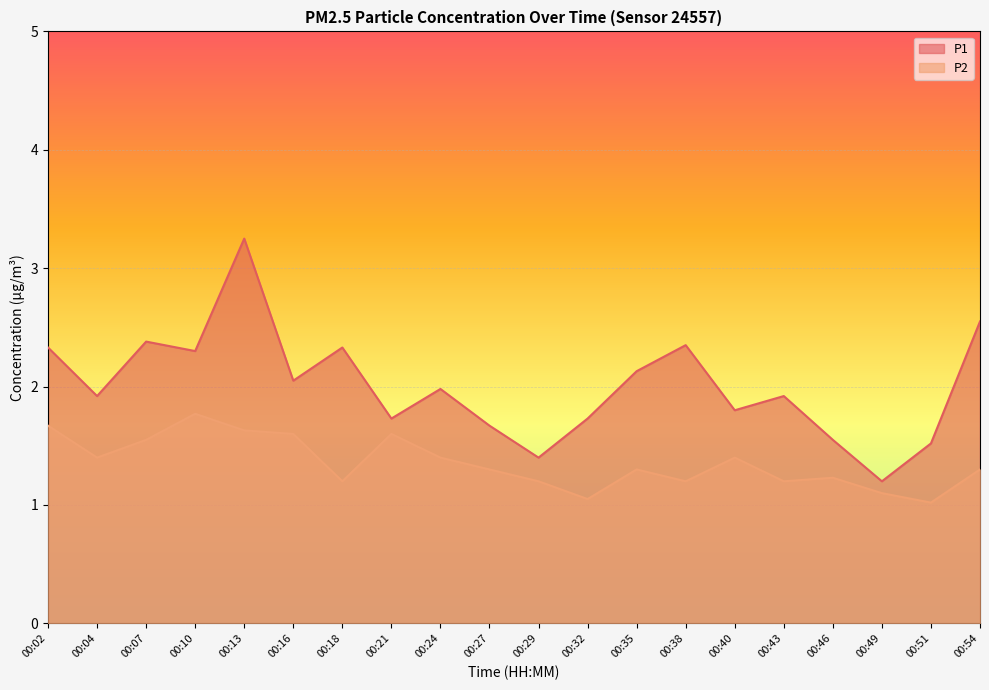

True or false: P2 has more than 0 interior local peaks.

True